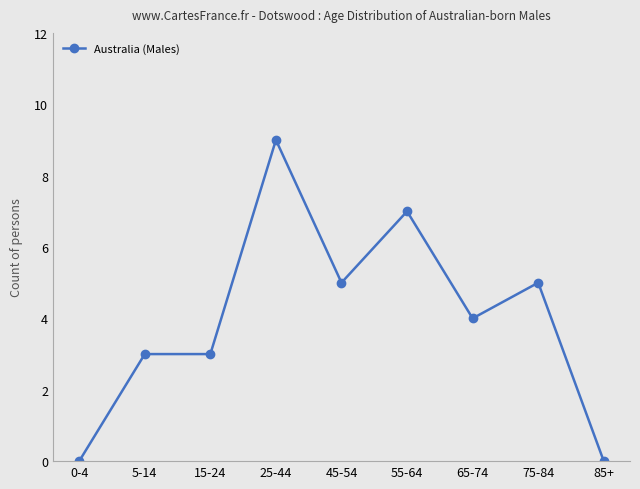

The value at 25-44 is 15. True or false?

False